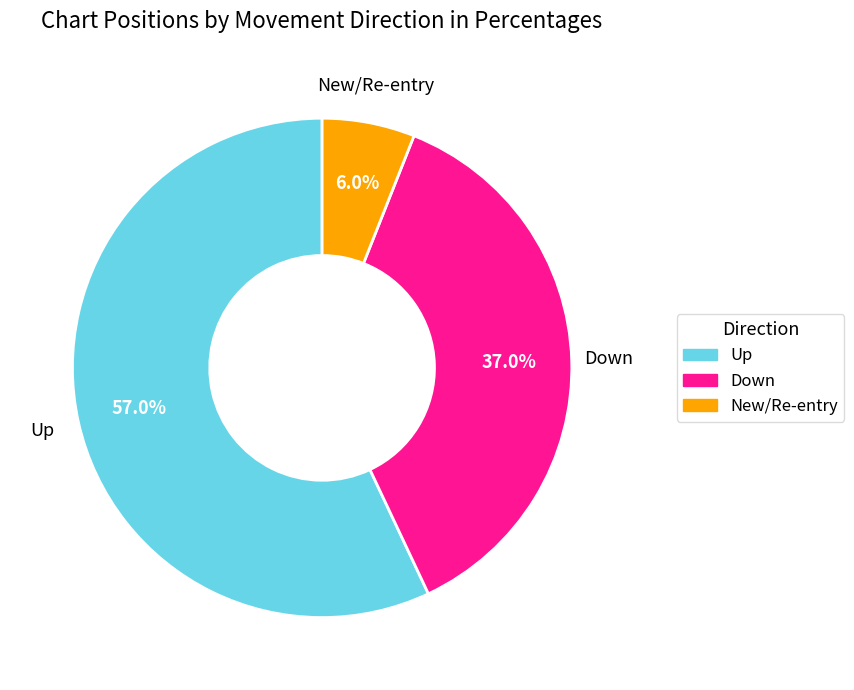

Does any single category account for the majority?

Yes